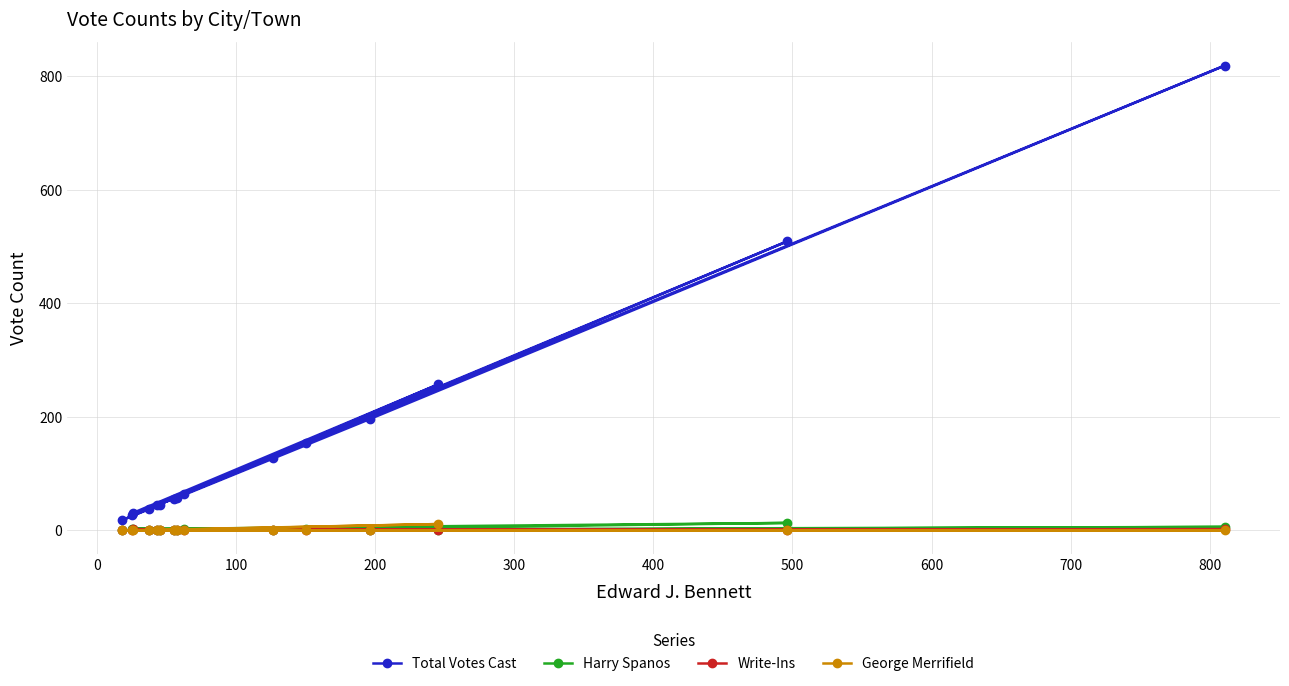

Which series has the widest spread of values?

Total Votes Cast